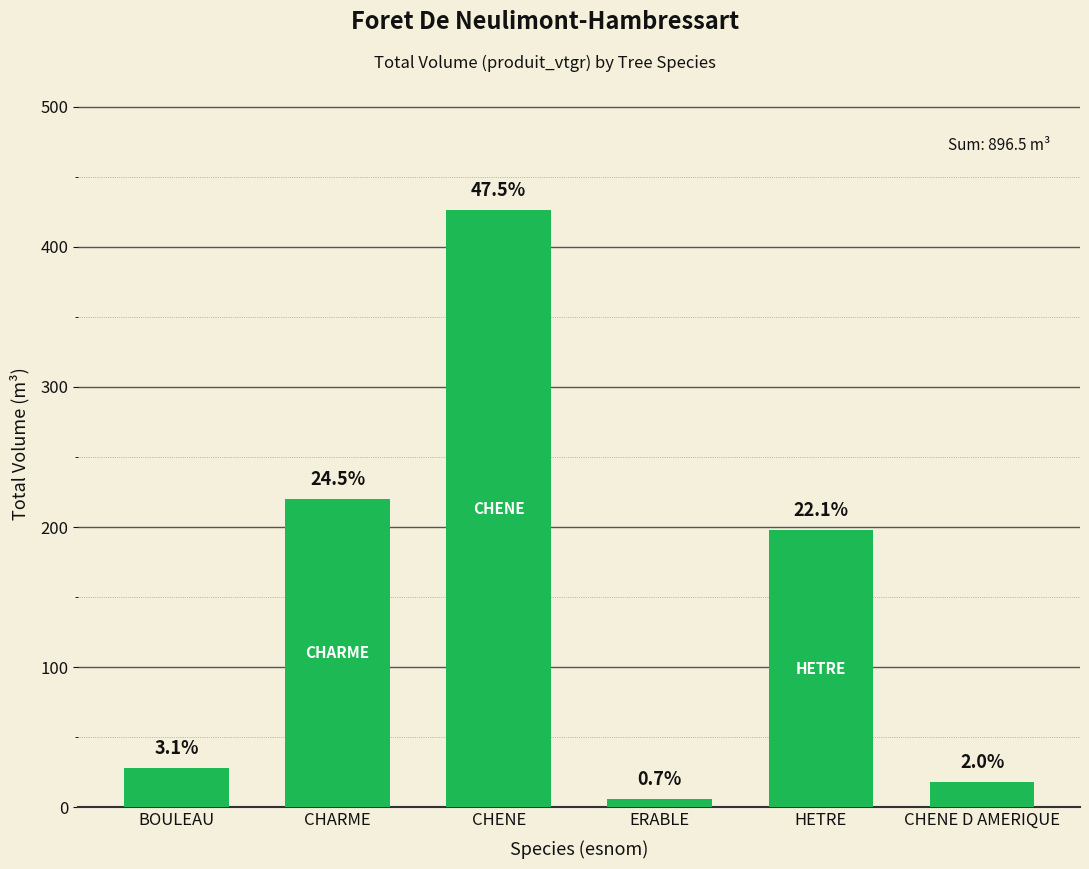

Which label corresponds to the smallest value in the chart?

ERABLE